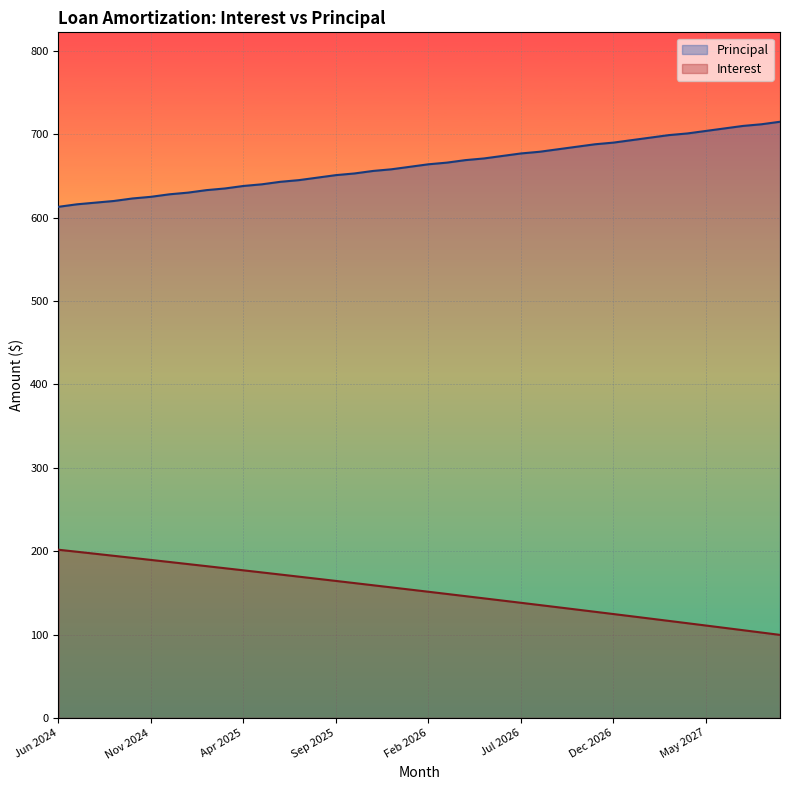

How many lines are shown in the chart?

2